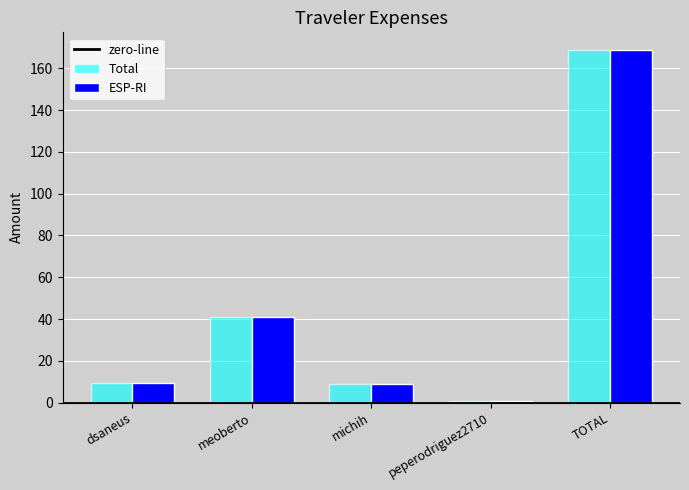

True or false: Total has a value of 9.0 at michih.

True